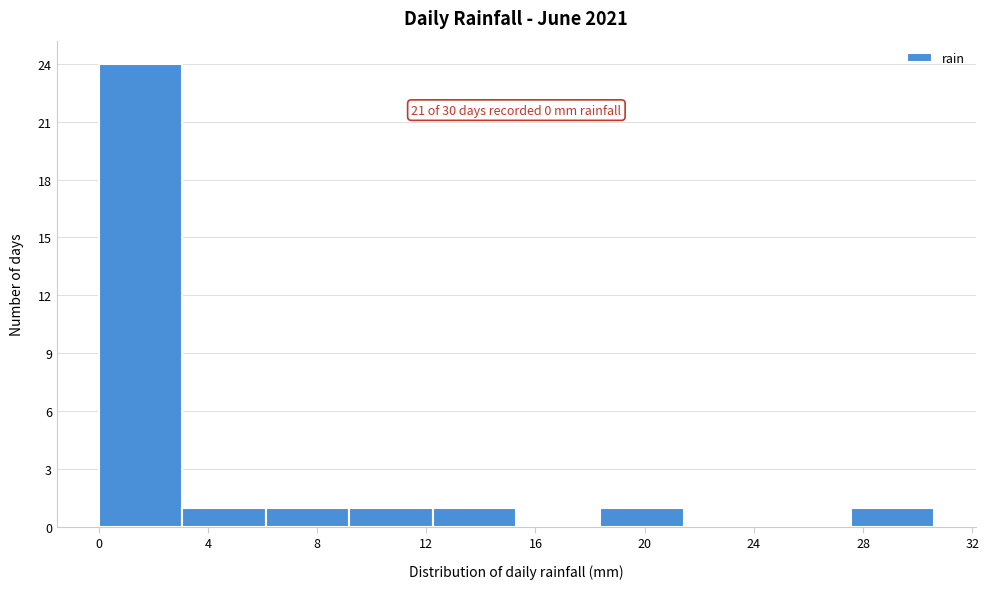

Which range on the x-axis has the tallest bar?

0.0 to 3.0